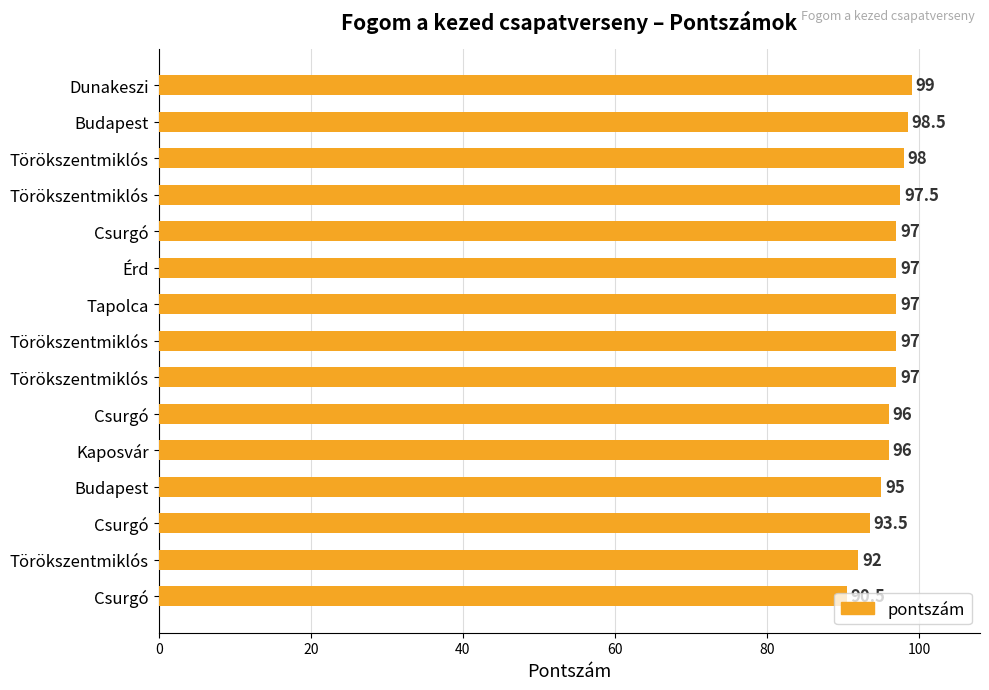

How many categories are shown in the chart?

15